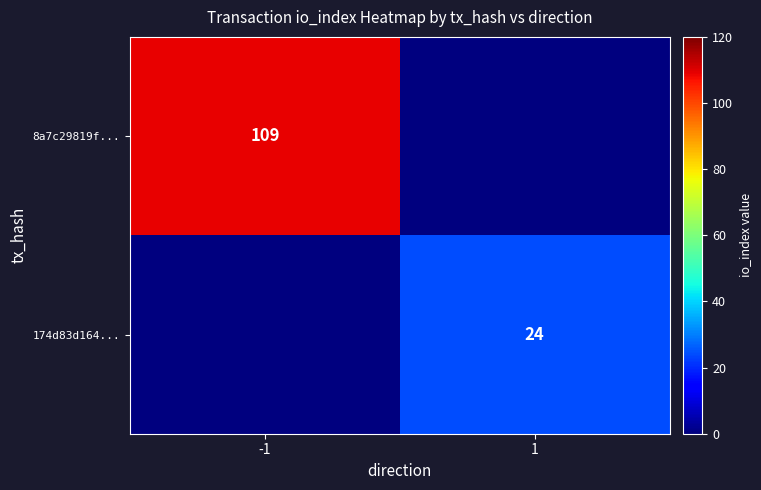

The value of 8a7c29819f... at -1 is 109. True or false?

True